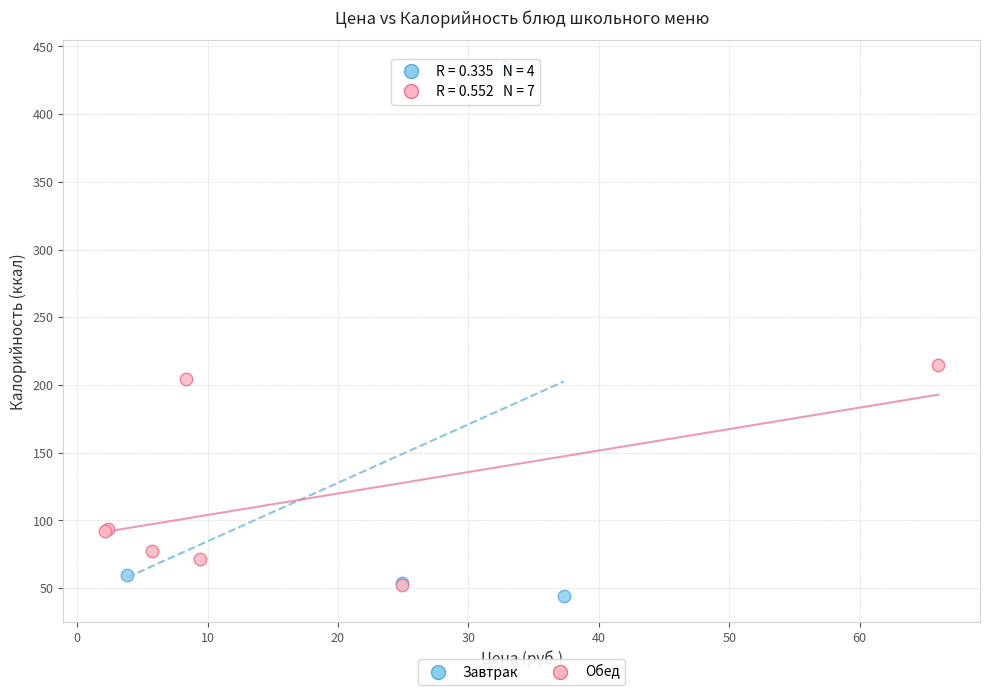

Which series has the largest Y range (max minus min)?

Завтрак